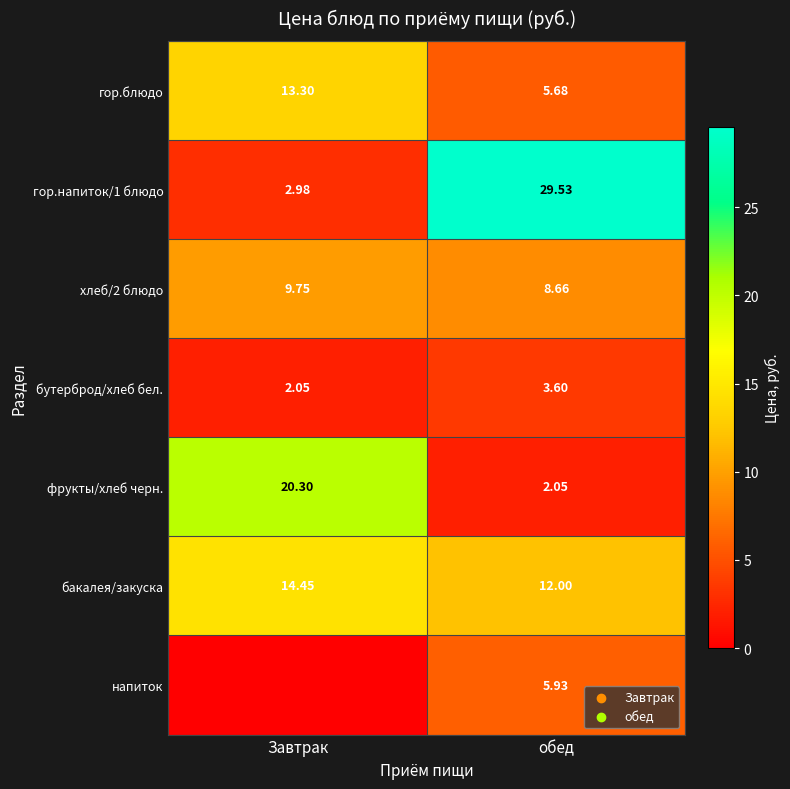

What is the minimum value for бакалея/закуска?

12.0